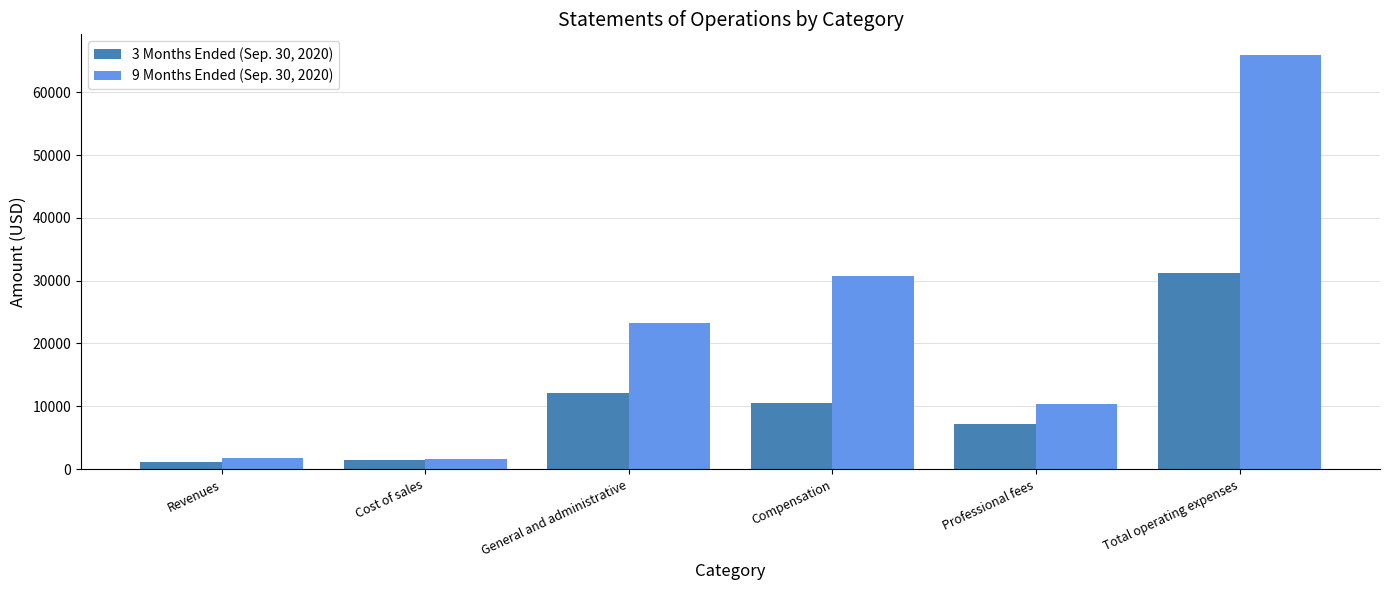

What position from the right is Revenues?

6